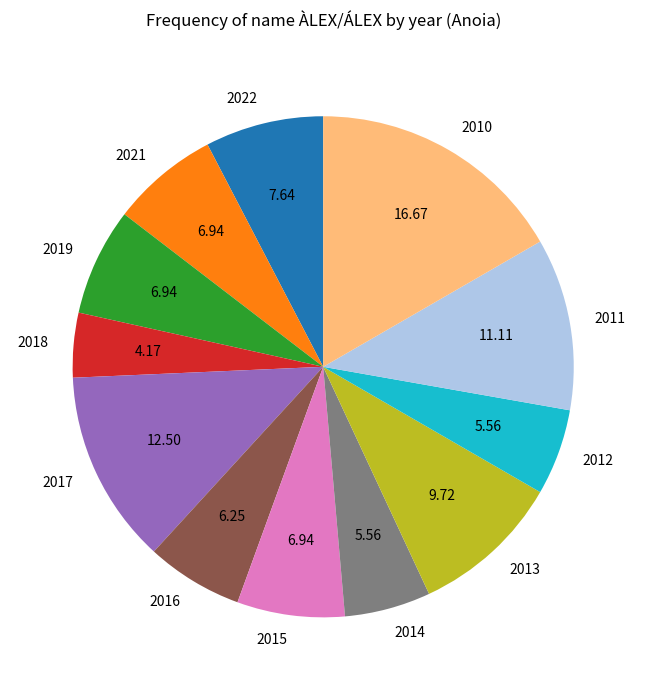

How many slices are in this pie chart?

12